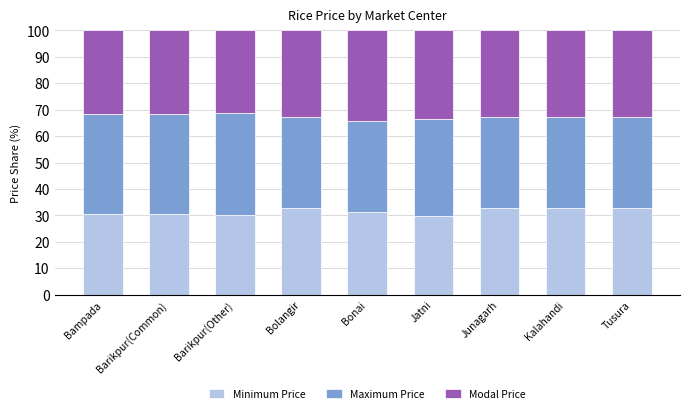

The Minimum Price series shows 42.0 at Bonai. True or false?

False